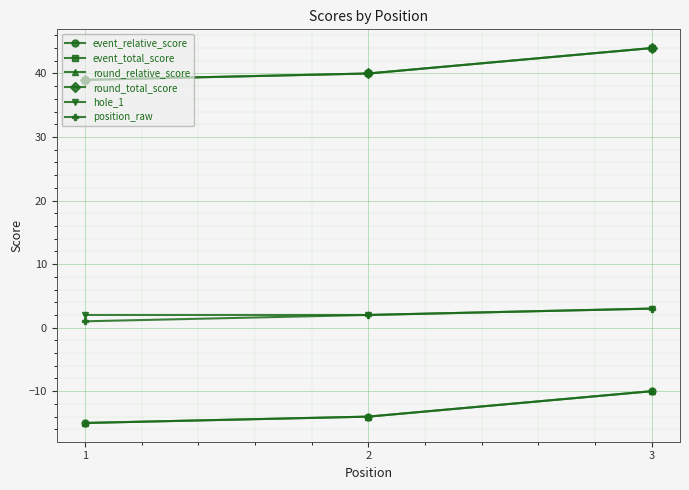

How many lines are shown in the chart?

6